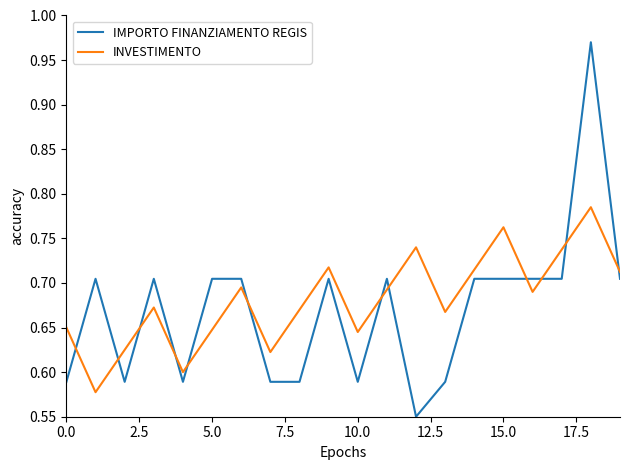

What is the difference between the maximum and minimum values in the IMPORTO FINANZIAMENTO REGIS series?

0.4